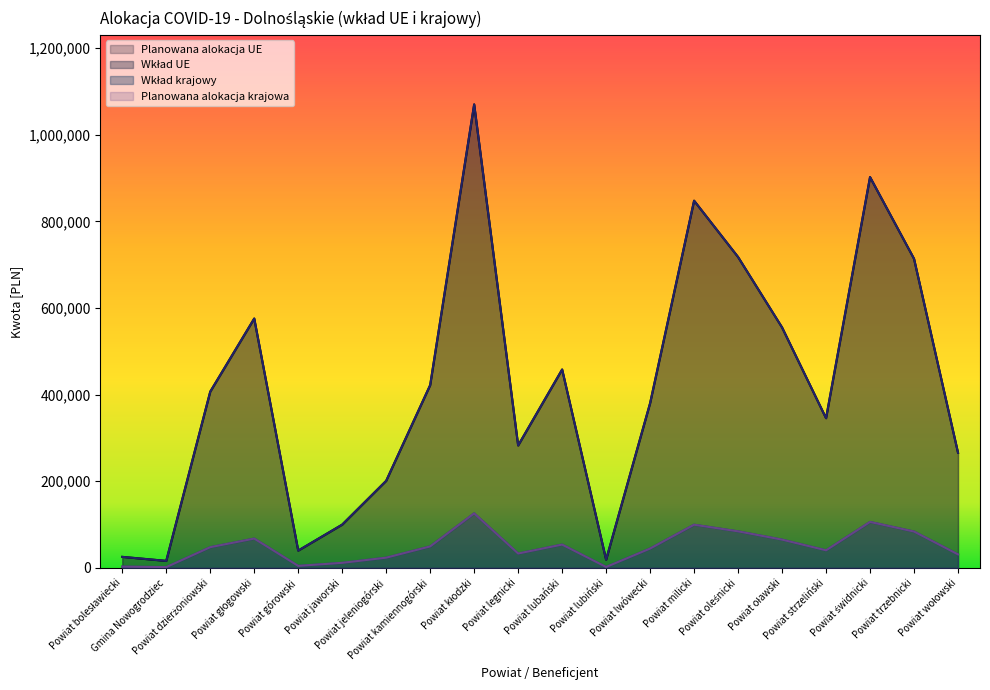

What is the average value of the wklad_UE_col14 series?

417265.1